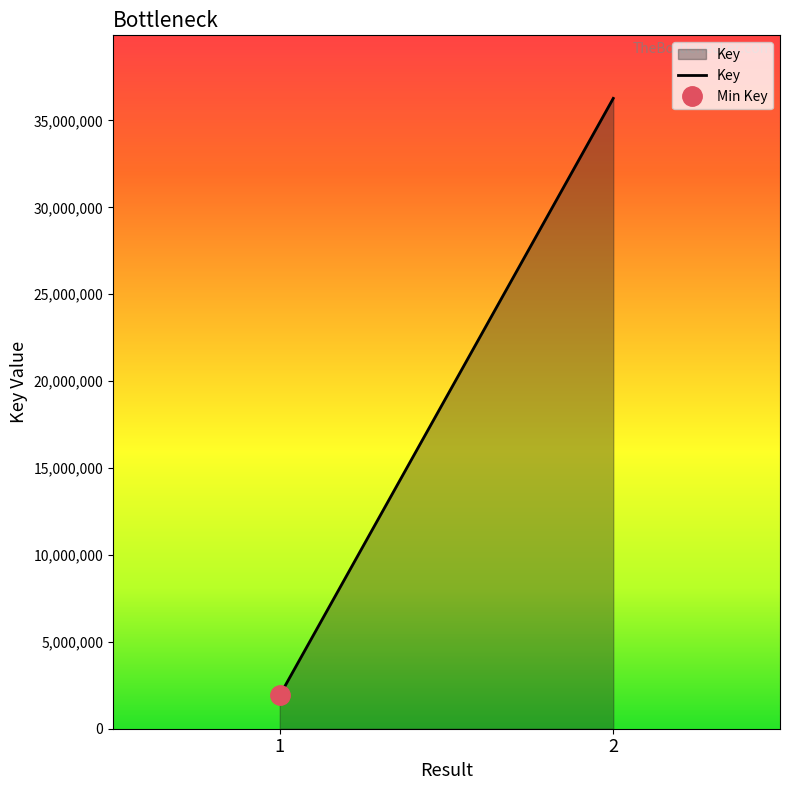

True or false: the data shows 54848792 at 2.

False